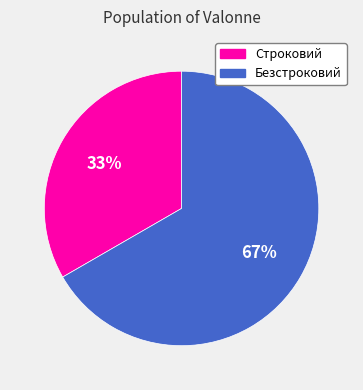

Rank the categories by value from lowest to highest.

Строковий, Безстроковий